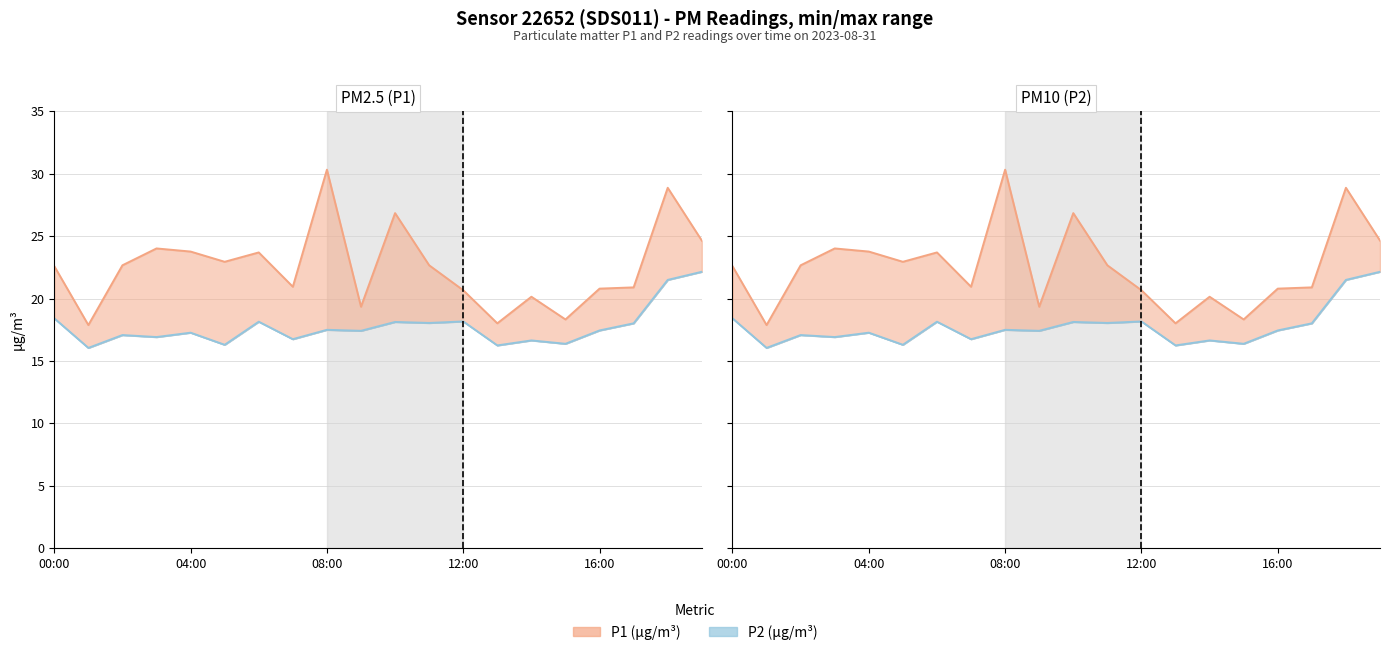

At which label does P1 (µg/m³) reach its peak?

08:00